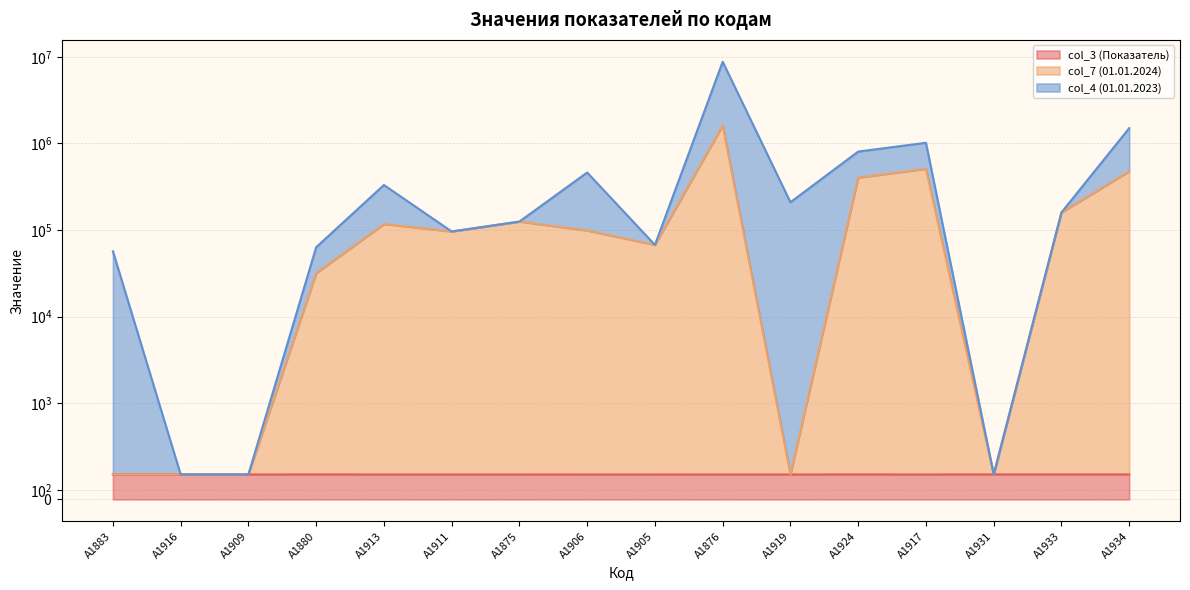

Between А1876 and А1924, which series saw the biggest shift?

col_4 (01.01.2023)